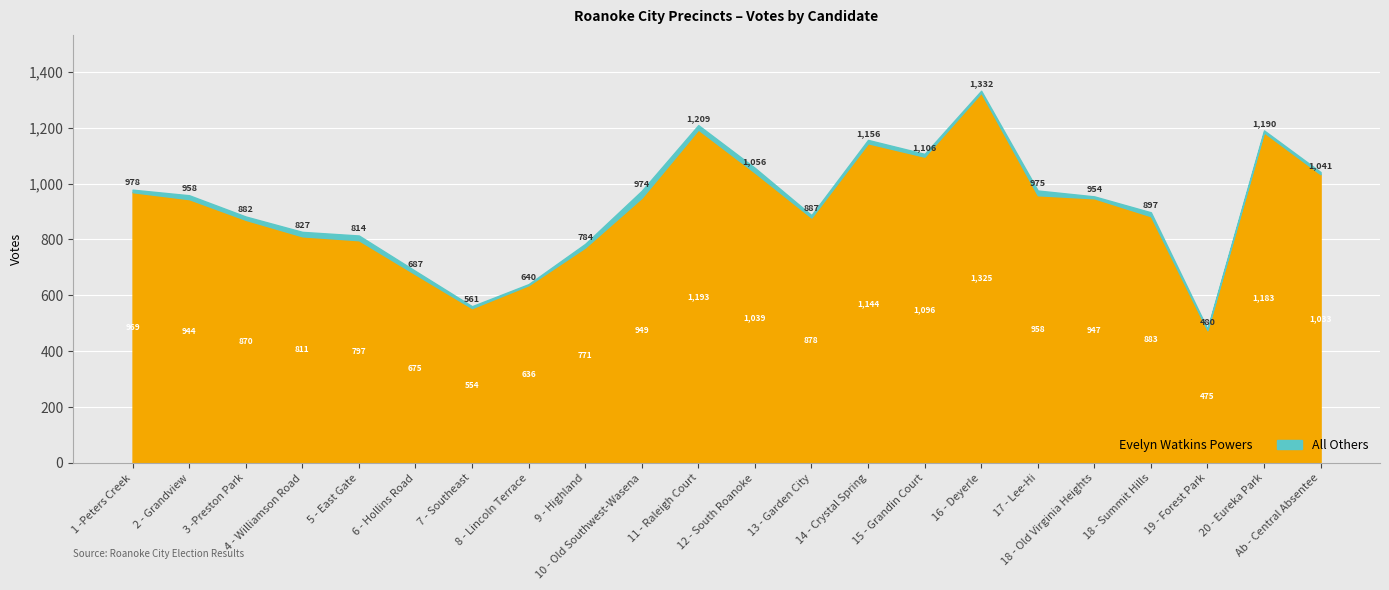

How many values in the Evelyn Watkins Powers series are below 947?

11